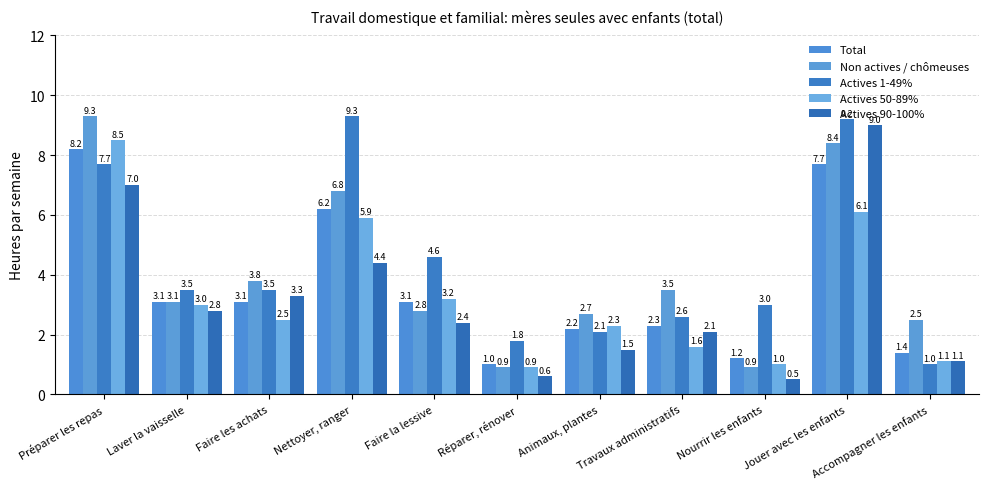

What is the sum of the Actives 90-100% values at Préparer les repas and Laver la vaisselle?

9.8